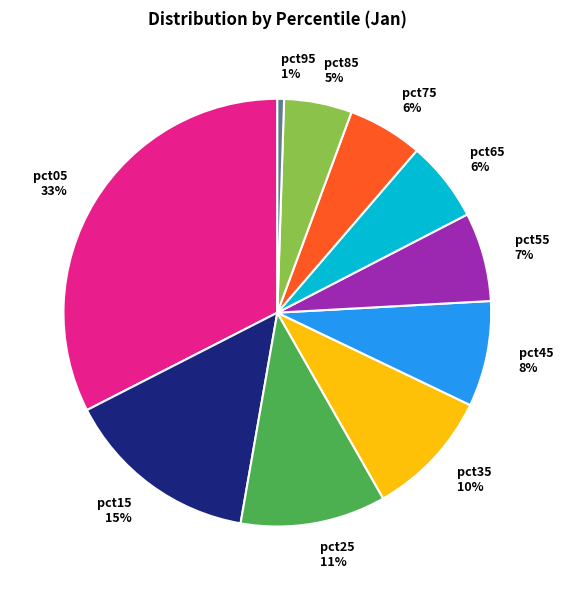

To the nearest percent, what percentage of the pie is pct15?

15%